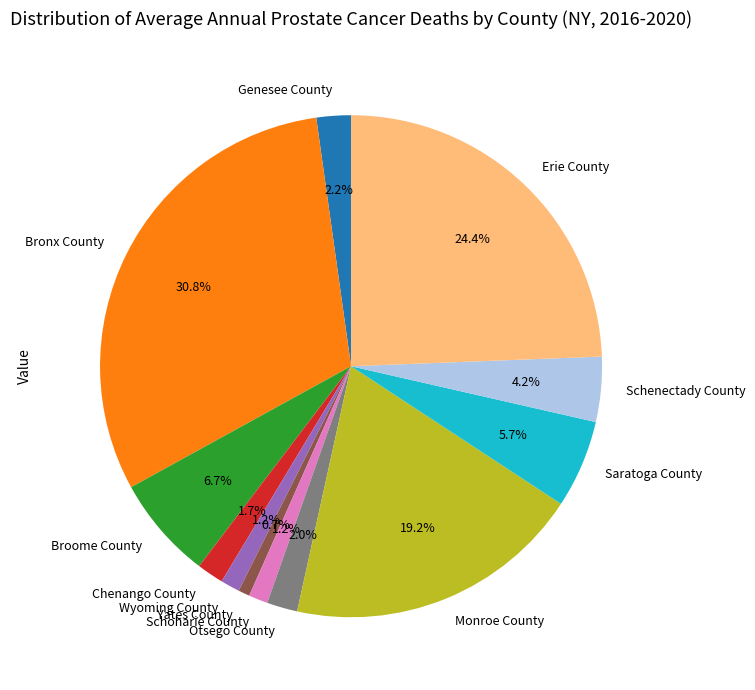

The Chenango County slice represents 8% of the pie. True or false?

False